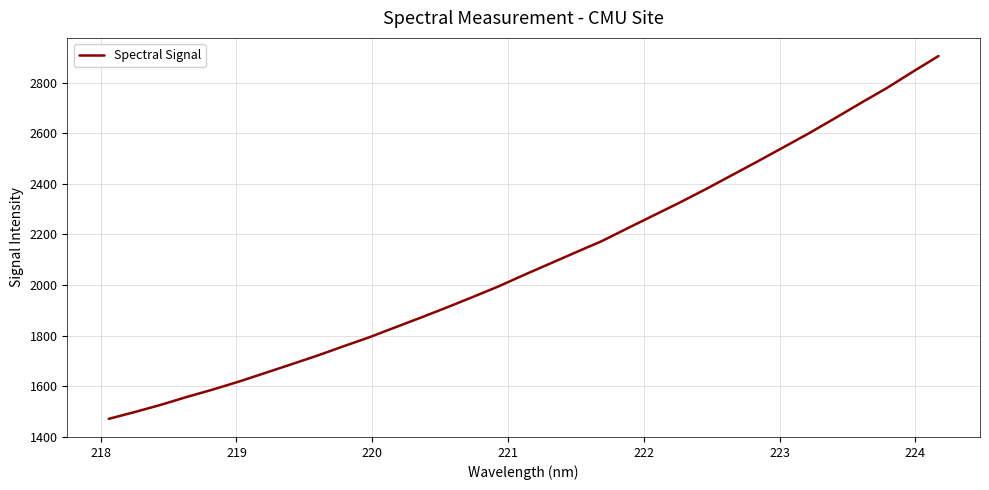

What is the greatest value displayed?

2905.9